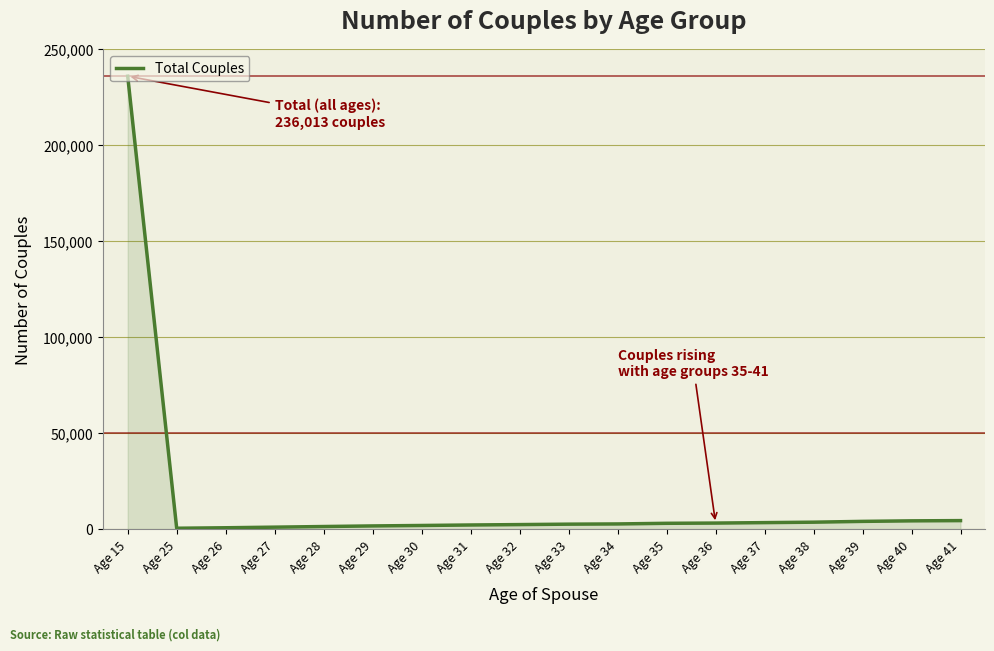

Approximately how many times larger is the value at Age 39 compared to Age 28?

2.8